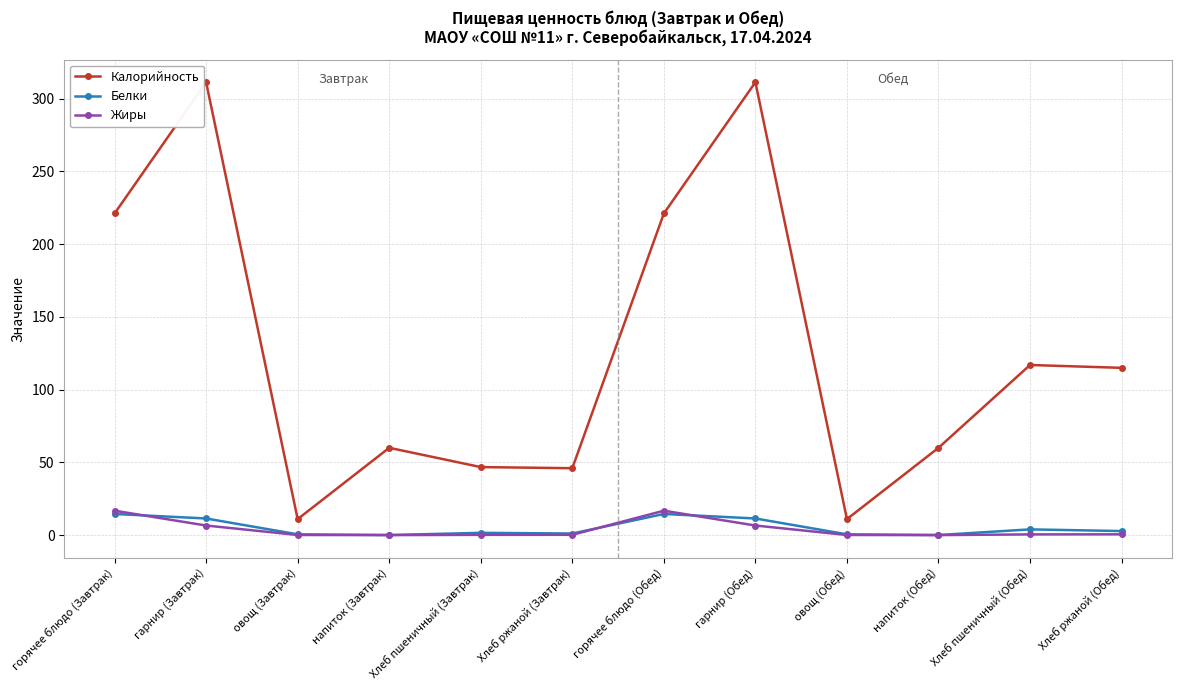

Is the value of Калорийность at Хлеб ржаной (Обед) greater than the value of Белки at Хлеб ржаной (Обед)?

Yes